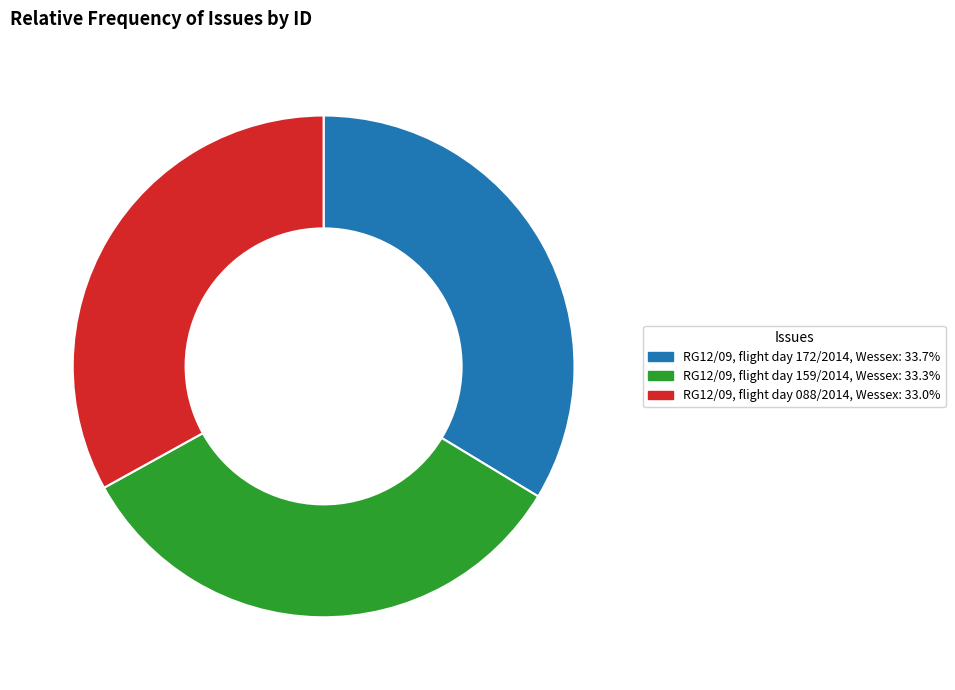

Is the sum of RG12/09, flight day 172/2014, Wessex and RG12/09, flight day 088/2014, Wessex greater than half?

Yes